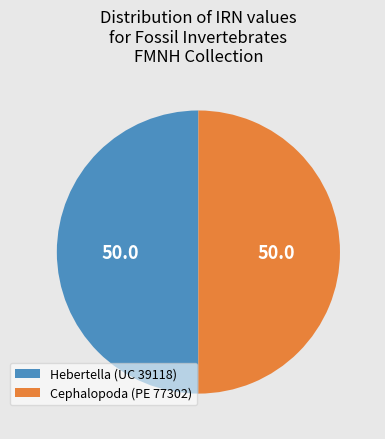

How many slices are in this pie chart?

2